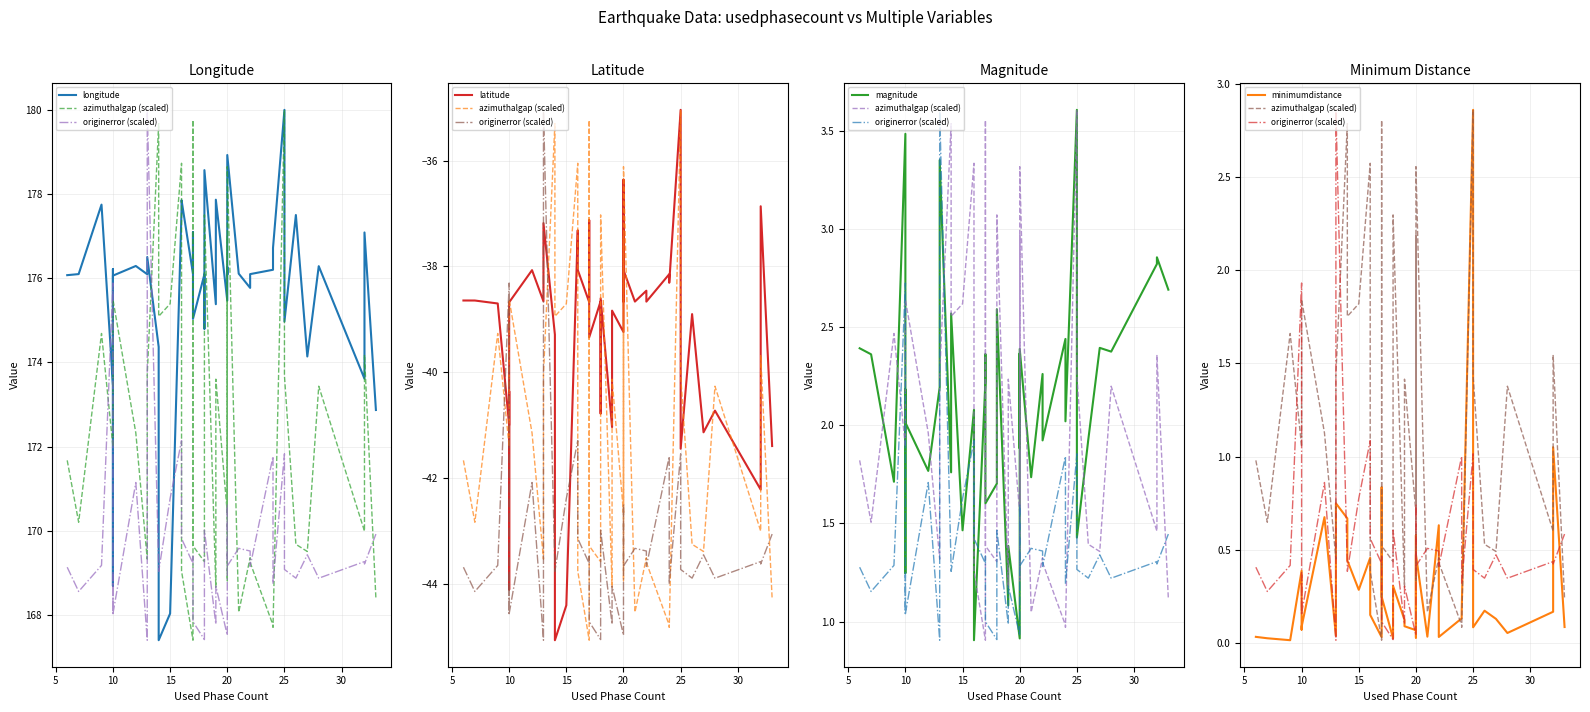

Which series has the largest total across all categories?

longitude